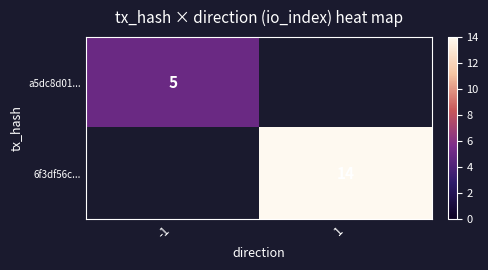

What is the minimum value shown in the chart?

5.0